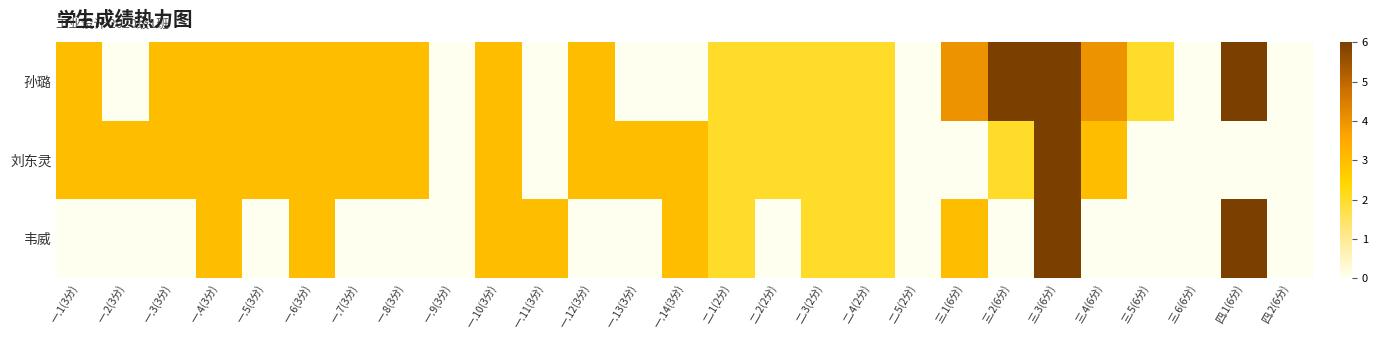

List the series in order of their peak value, lowest first.

孙璐, 刘东灵, 韦威